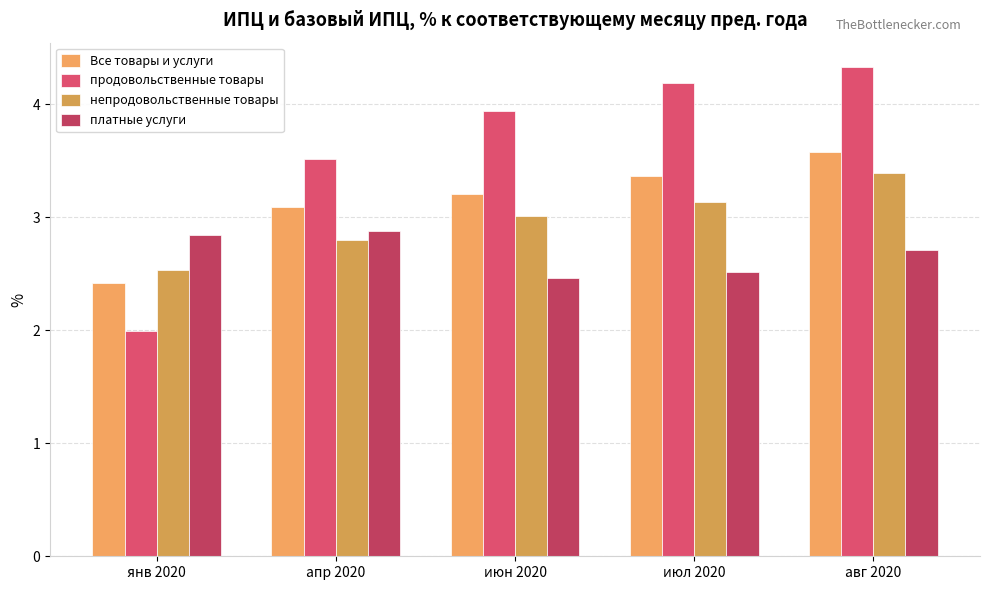

Which series has the largest total across all categories?

продовольственные товары